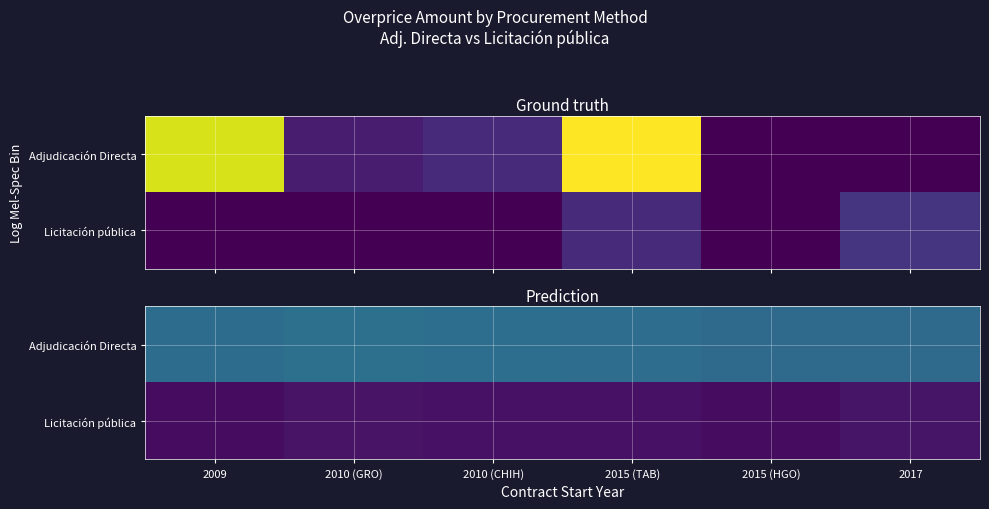

What is the difference between the maximum and second lowest values in the Licitación pública series?

91.2